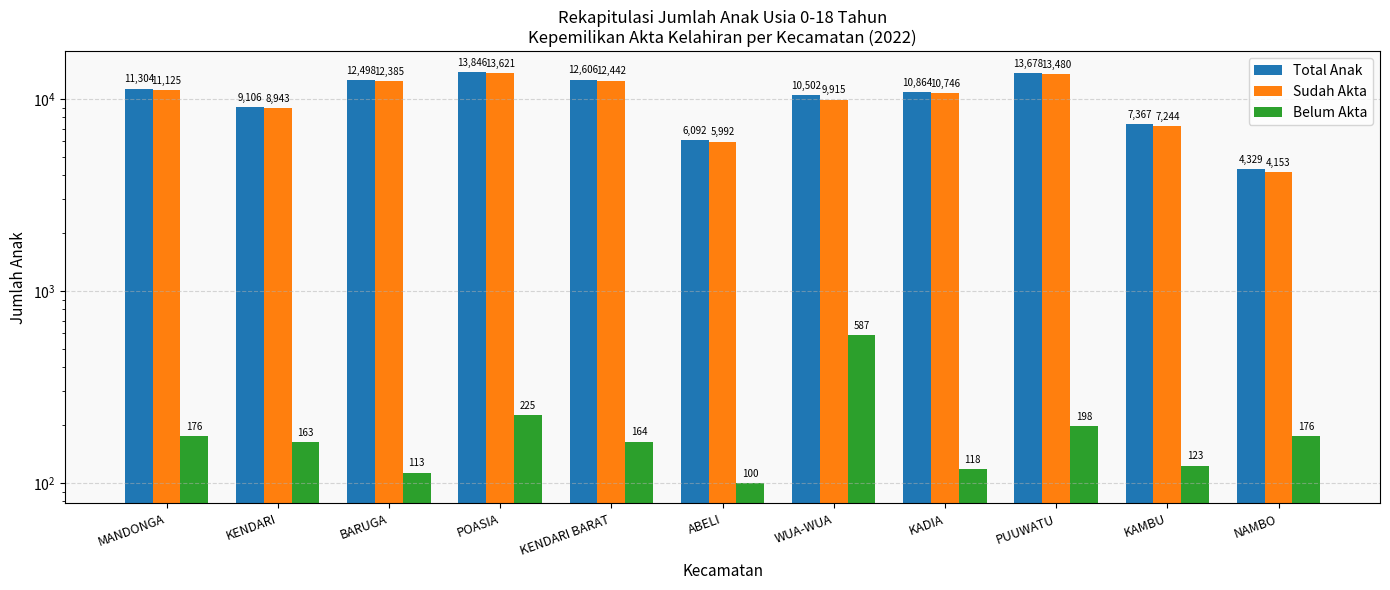

What is the difference between the highest and lowest values at NAMBO?

4153